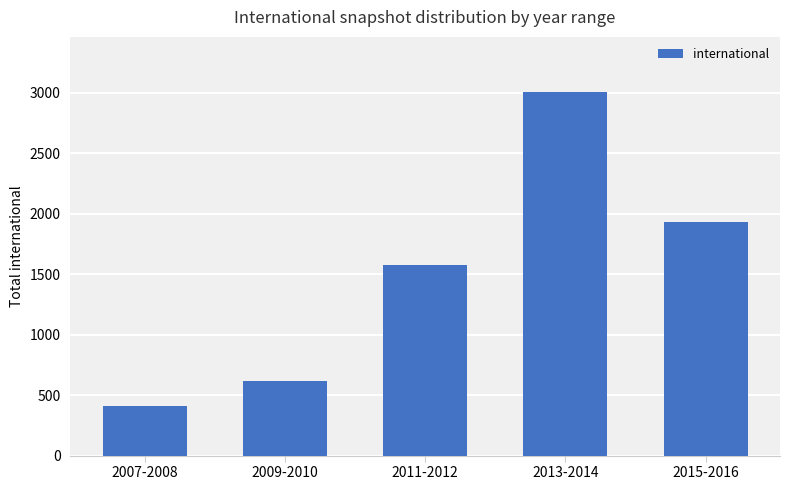

What is the ratio of the value at 2009-2010 to the value at 2007-2008?

1.5